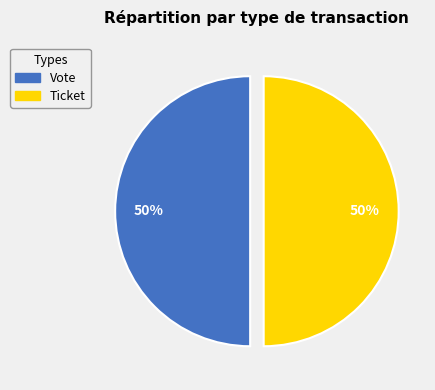

To the nearest percent, what is the difference between the largest and smallest slice percentages?

0%